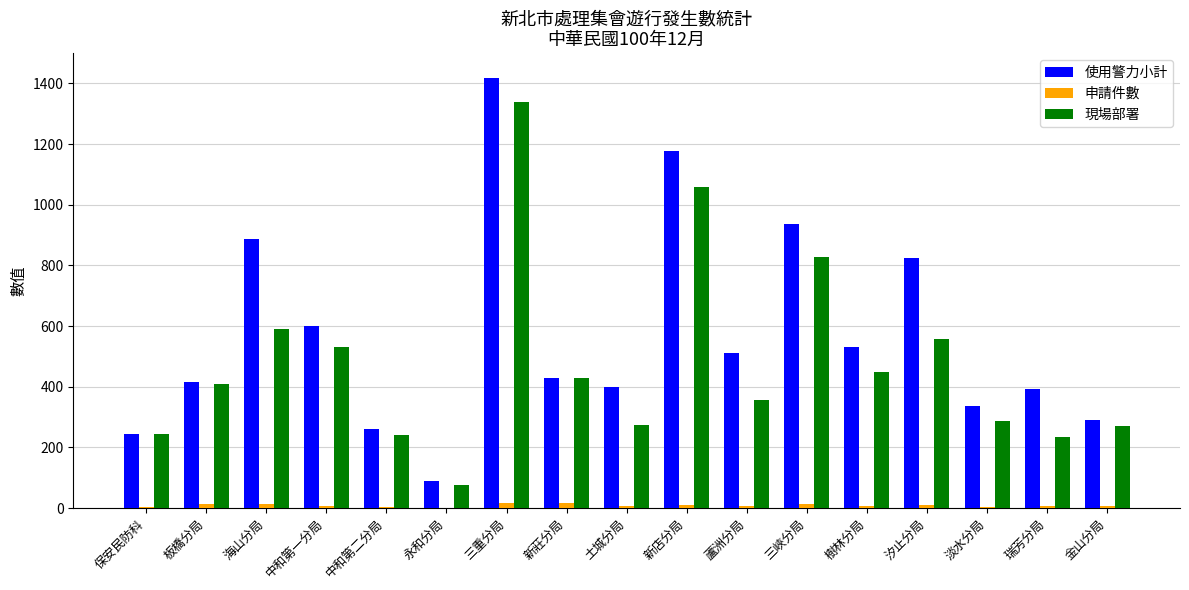

Which series has the largest total across all categories?

使用警力小計